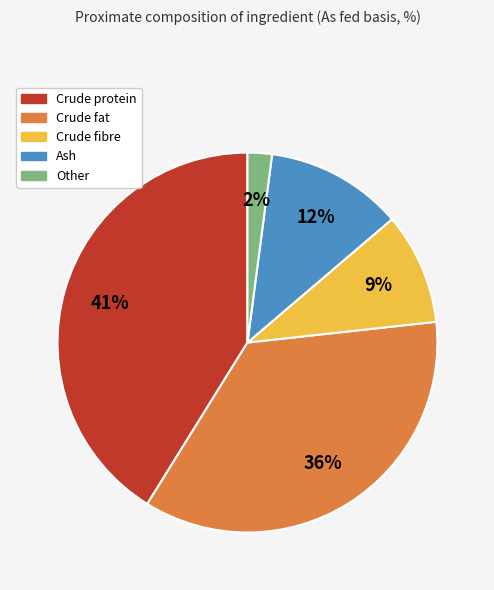

Is it true that Crude fibre is 23% of the pie?

False